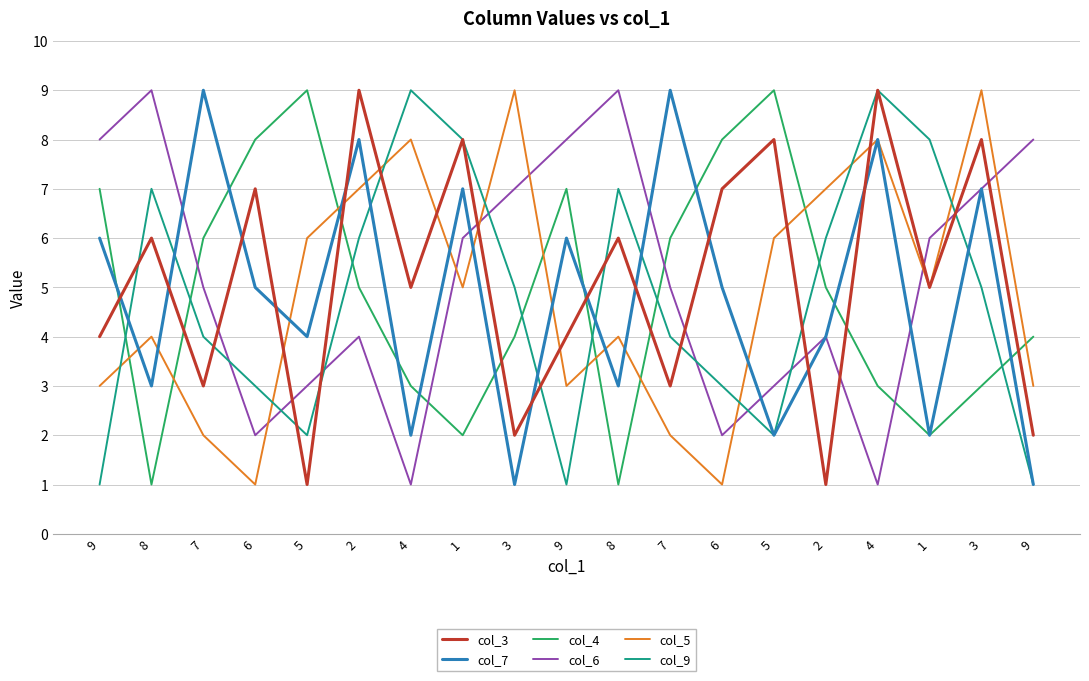

What is the label of the 9th point from the left?

3